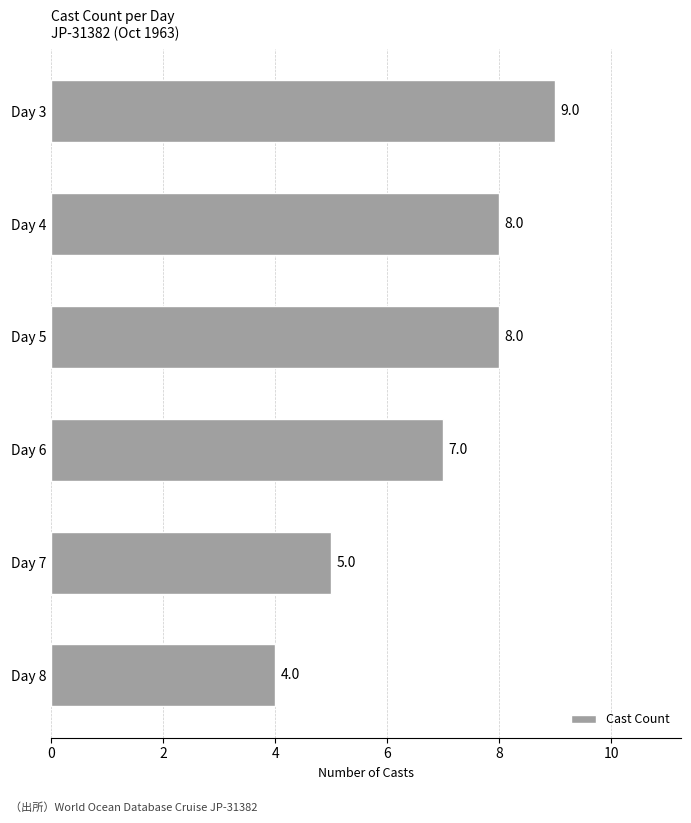

What is the approximate value at Day 6?

7